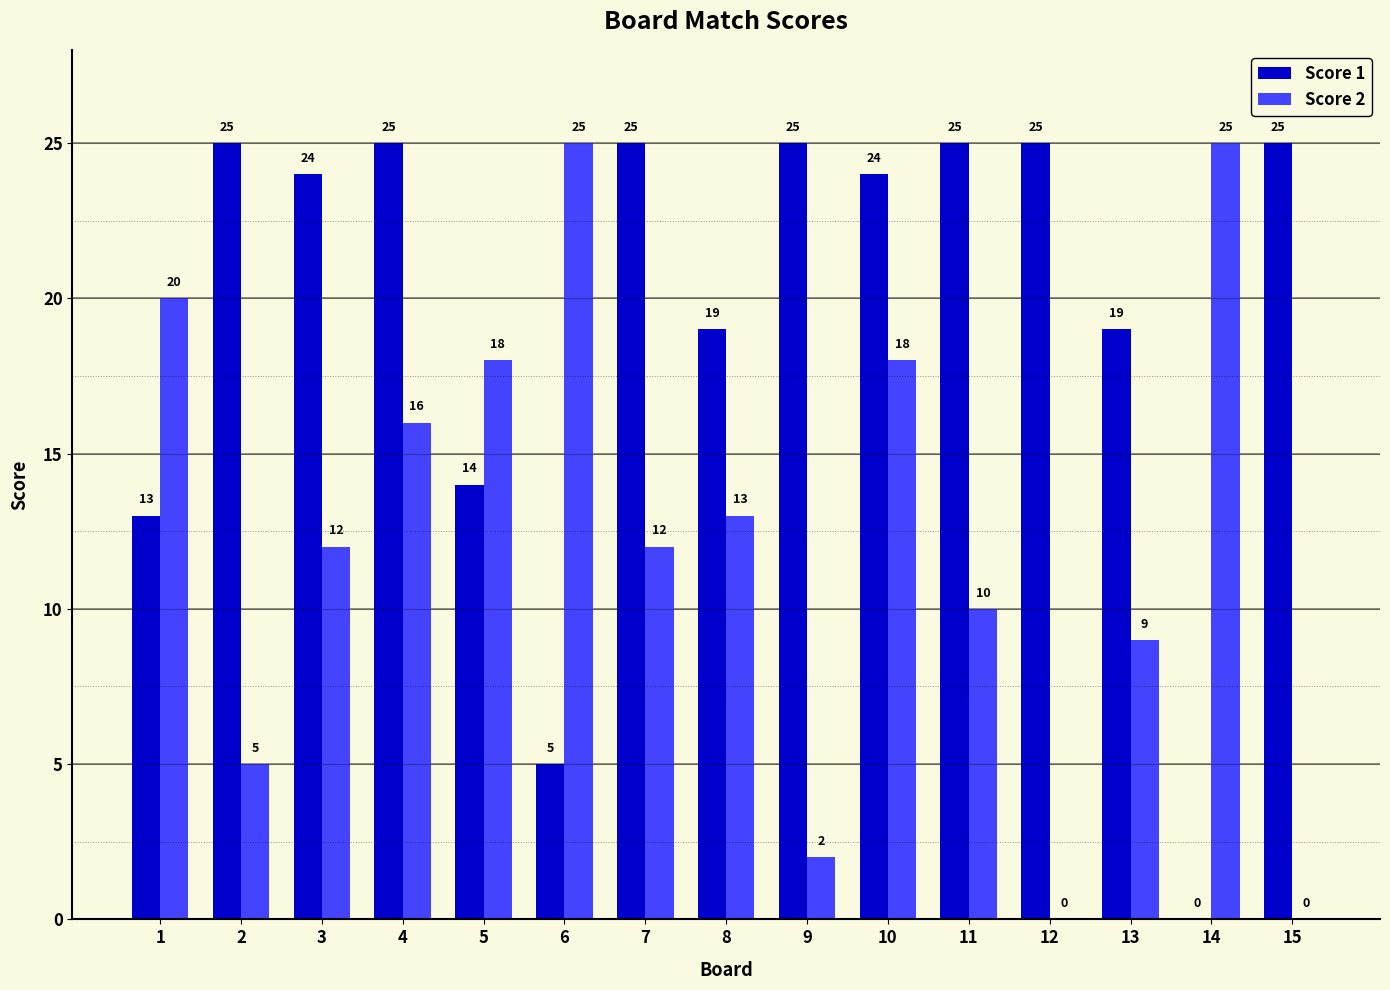

Count the number of data series in this chart.

2